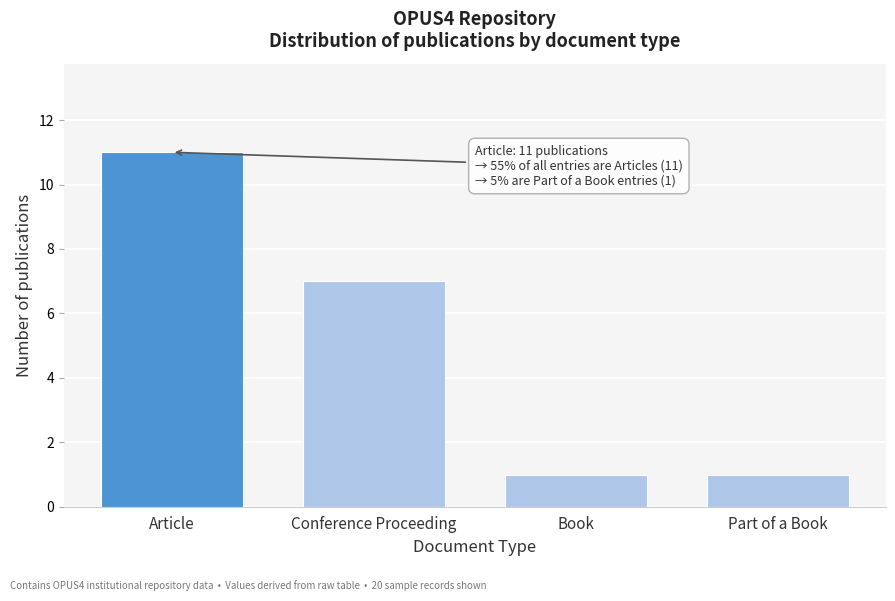

Reading right to left, extract all data points from this chart.

Part of a Book=1	Book=1	Conference Proceeding=7	Article=11